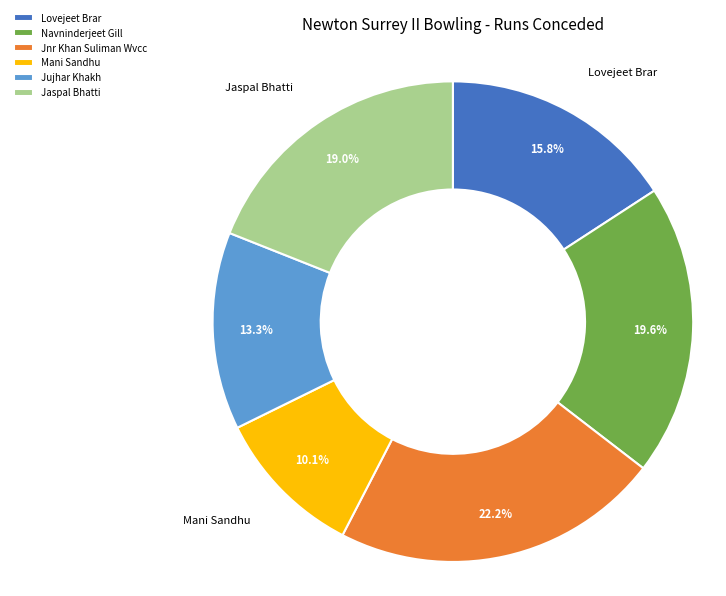

What percentage is the Lovejeet Brar slice, to the nearest percent?

16%